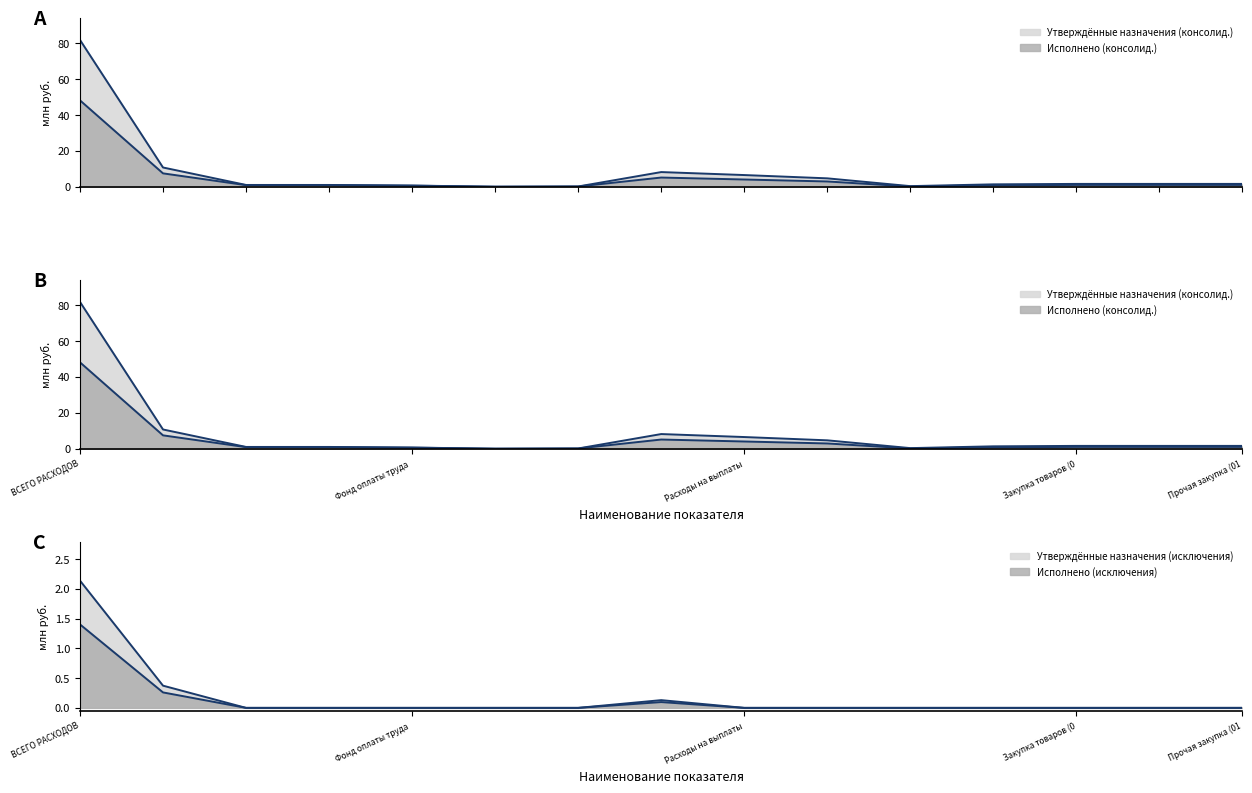

What is the label of the 1st point from the right?

Прочая закупка (01